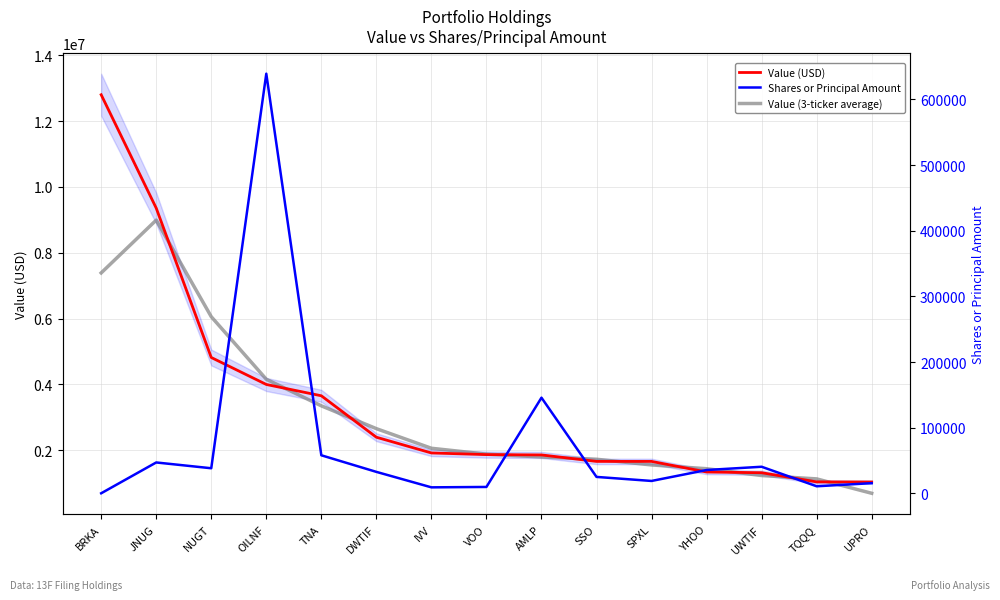

What are all the series names shown in the legend?

Value (USD), Value (3-ticker average), Shares or Principal Amount